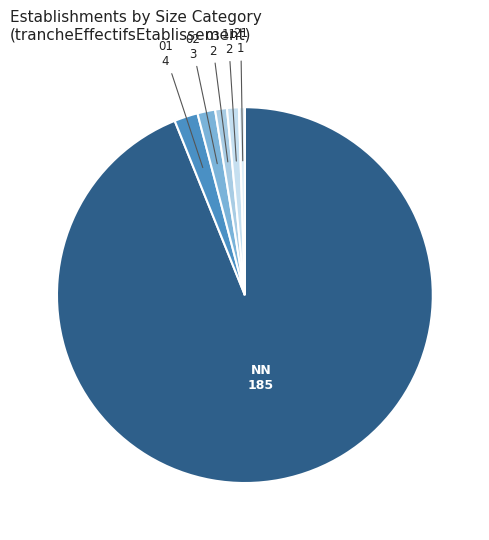

Do 21 and 03 together represent more than half of the pie?

No